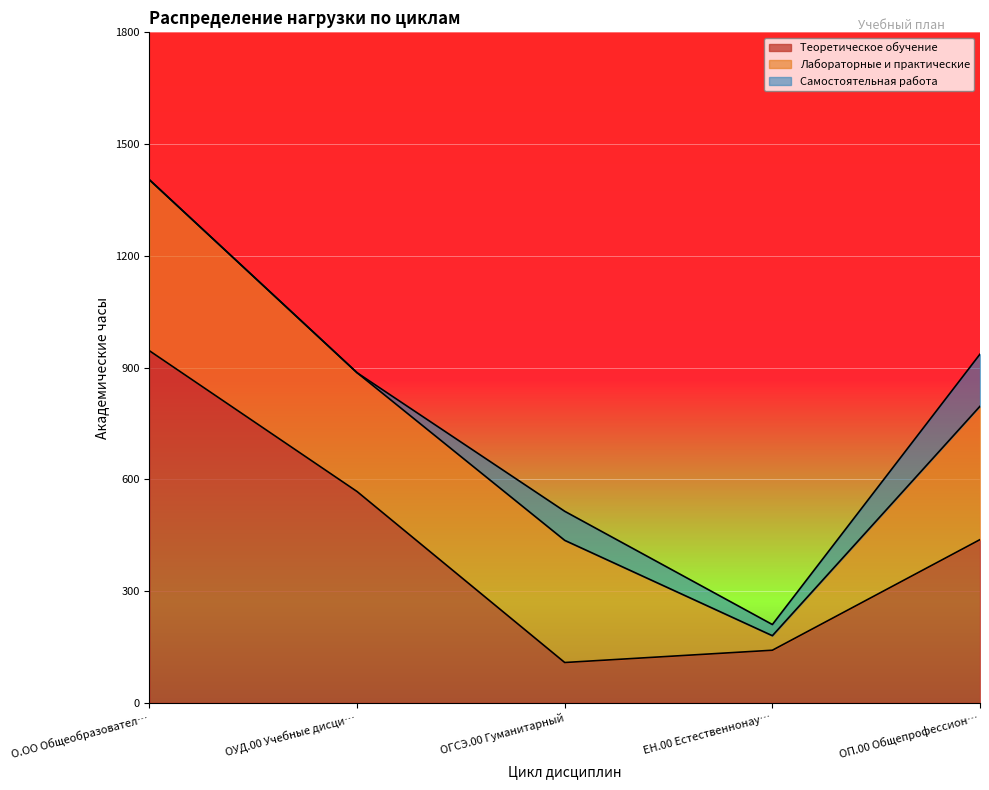

Read the Теоретическое обучение value at ОП.00 Общепрофессиональный.

438